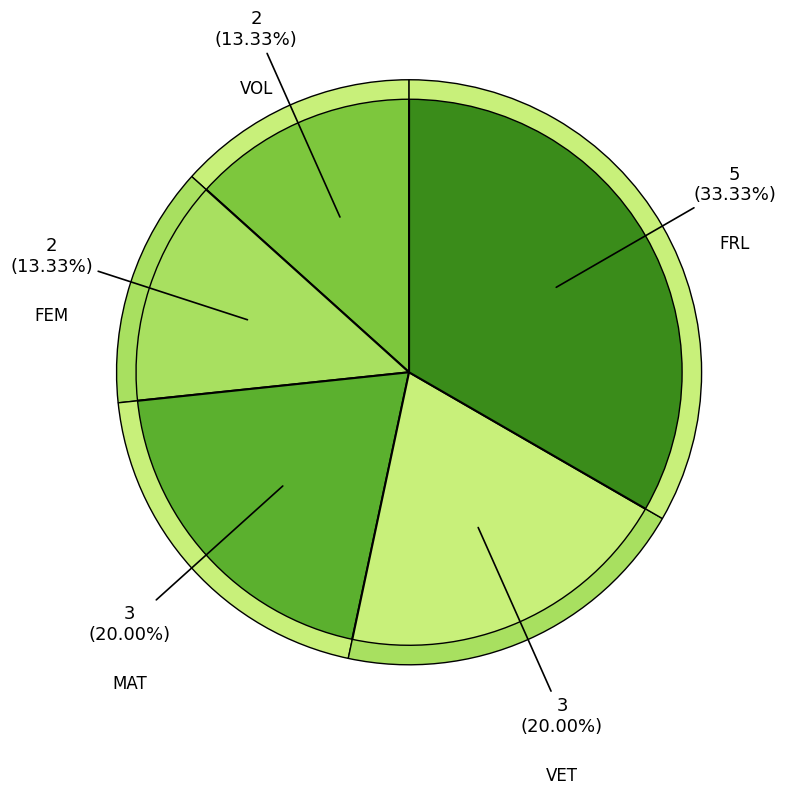

What percentage is the FEM slice, to the nearest percent?

13%